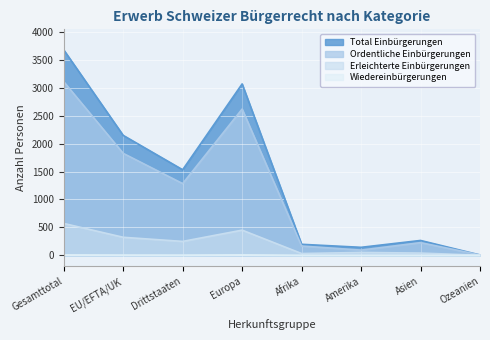

What value does the Total Einbürgerungen series have at Amerika, to the nearest 50?

150